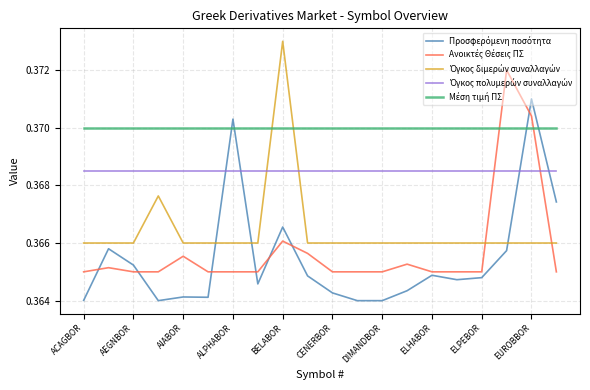

Which series has the largest total across all categories?

Μέση τιμή ΠΣ